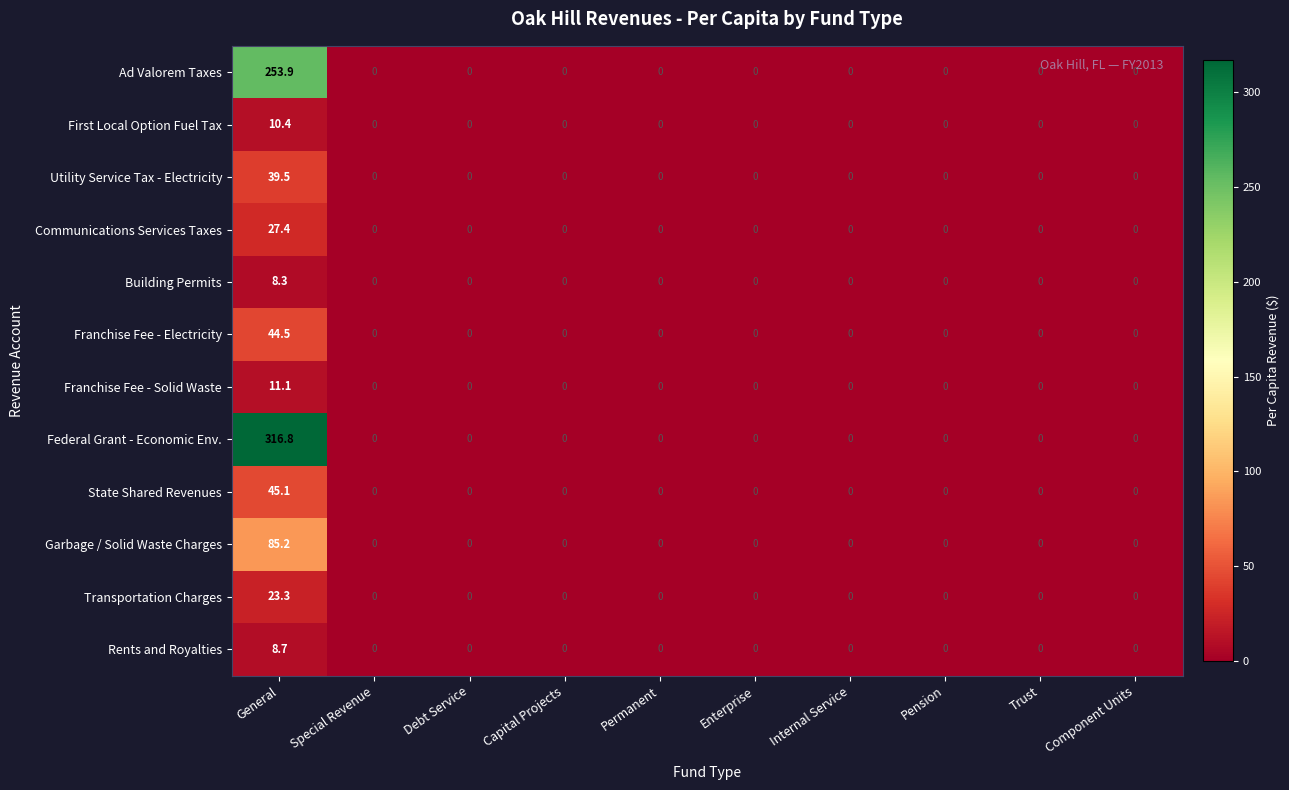

True or false: Communications Services Taxes has a value of -14.0 at Debt Service.

False